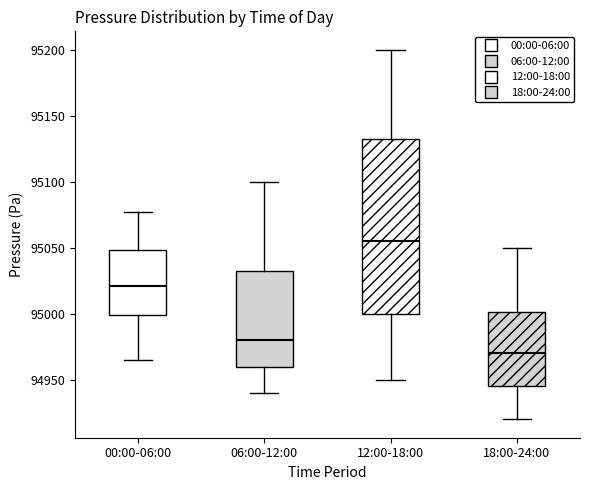

Which box has the highest median line?

12:00-18:00